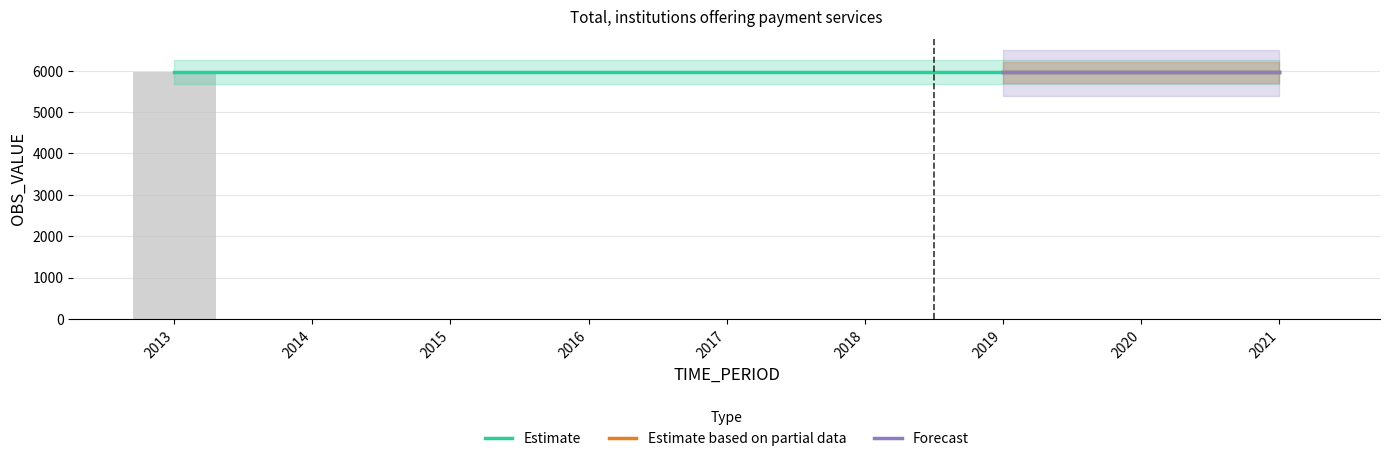

Which series changed the most between 2018 and 2021?

Estimate